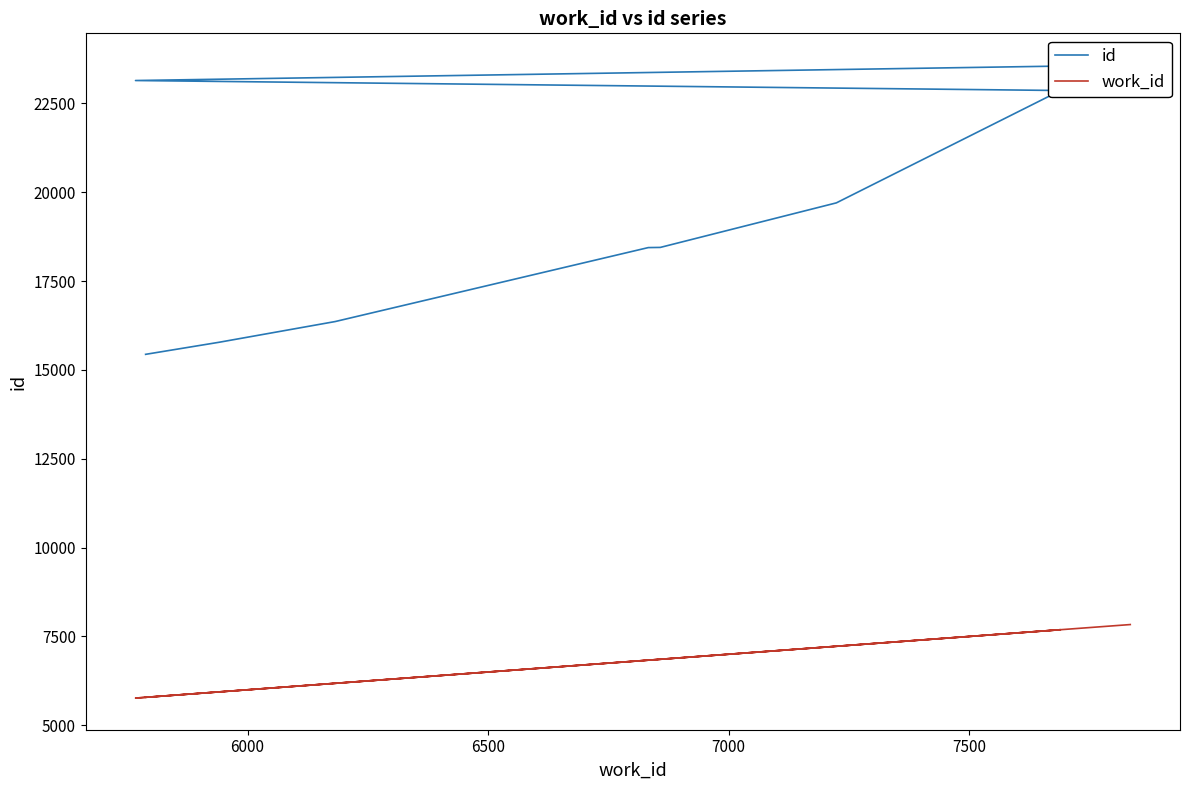

Rank the series by their average value, from highest to lowest.

id, work_id